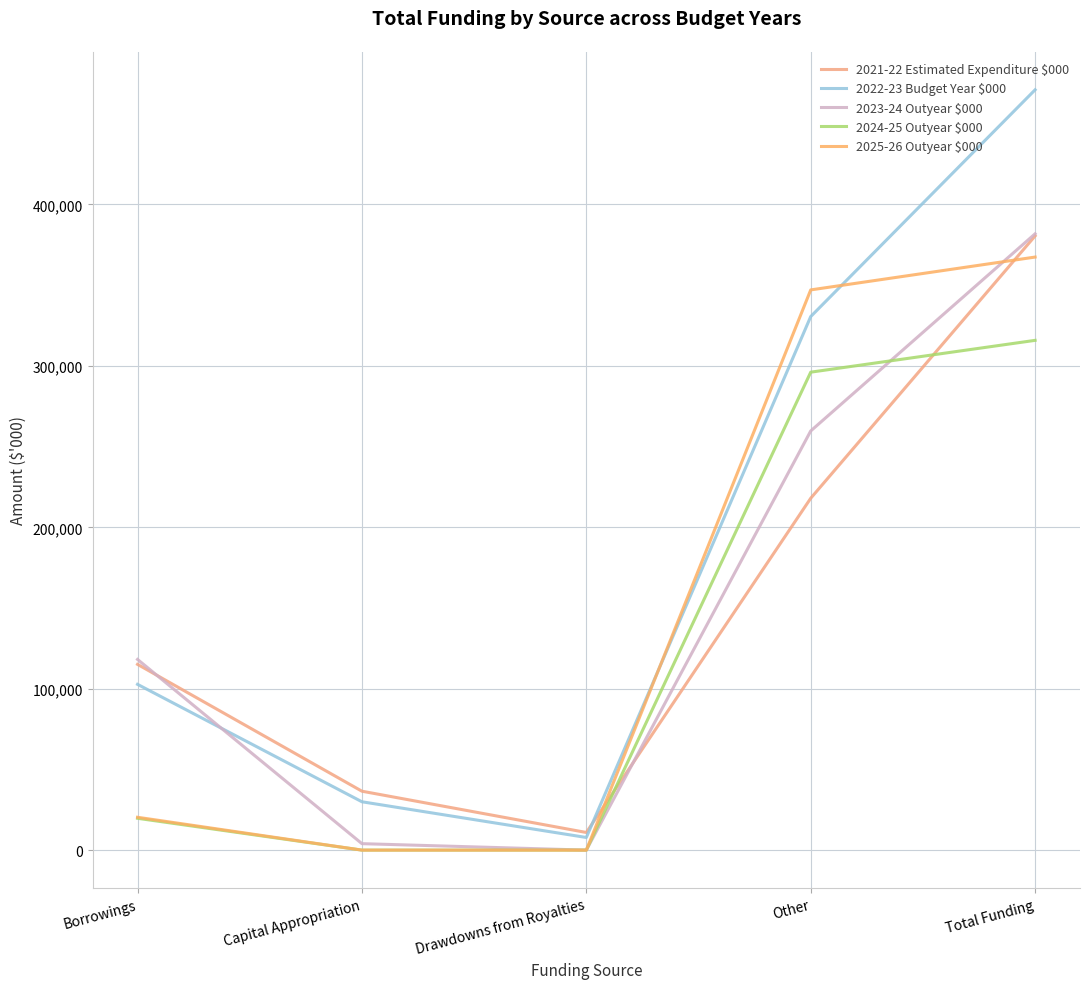

At how many categories does at least one series exceed 119136?

2